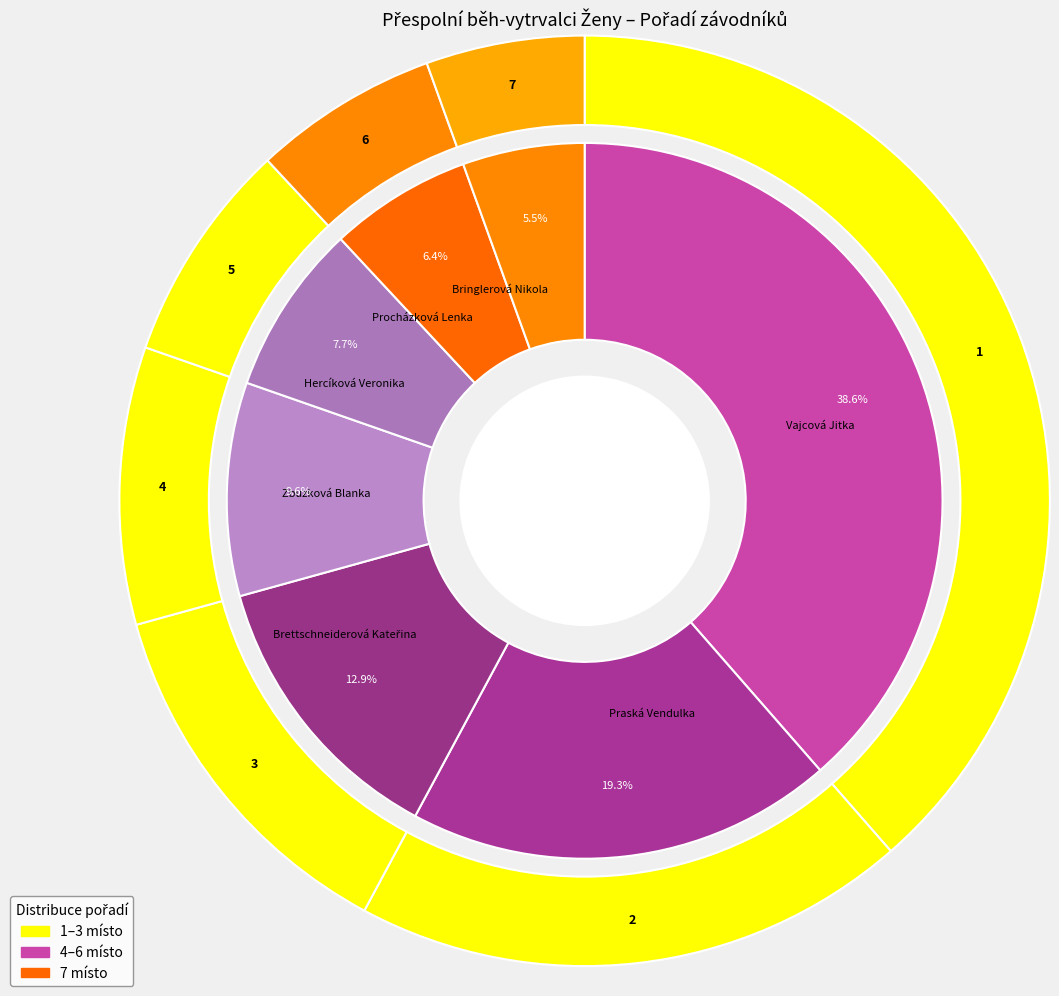

How many slices are in this pie chart?

7